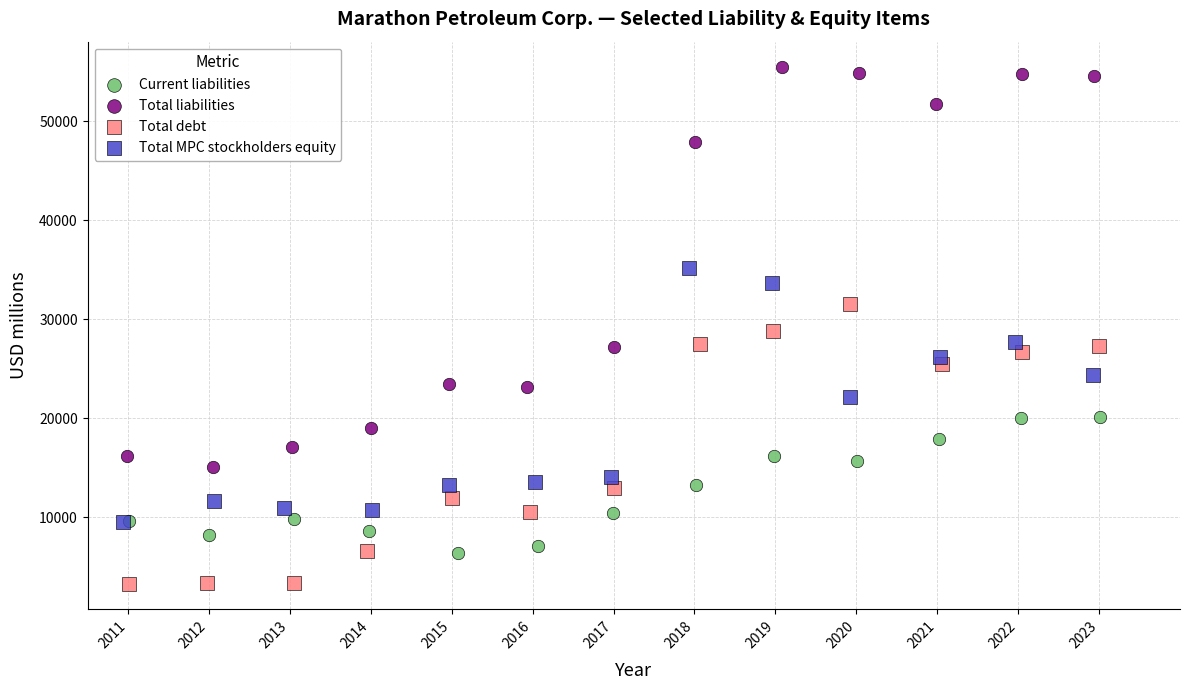

Which series reaches the minimum Y coordinate?

Total debt